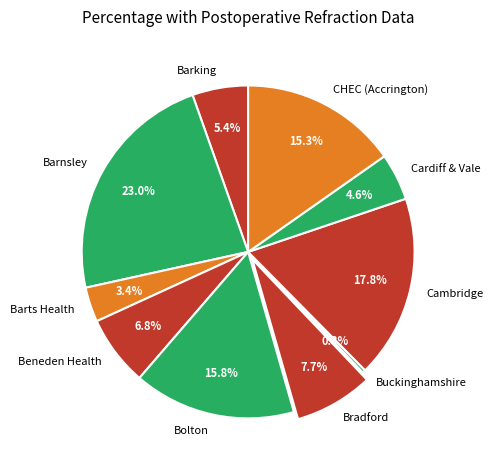

Does CHEC (Accrington) account for over 50% of the chart?

No